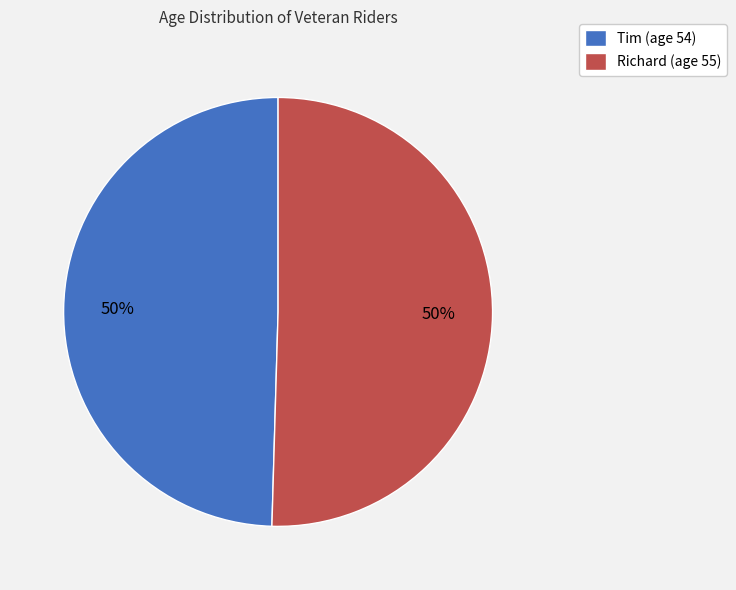

To the nearest percent, what is the combined percentage of Richard (age 55) and Tim (age 54)?

100%